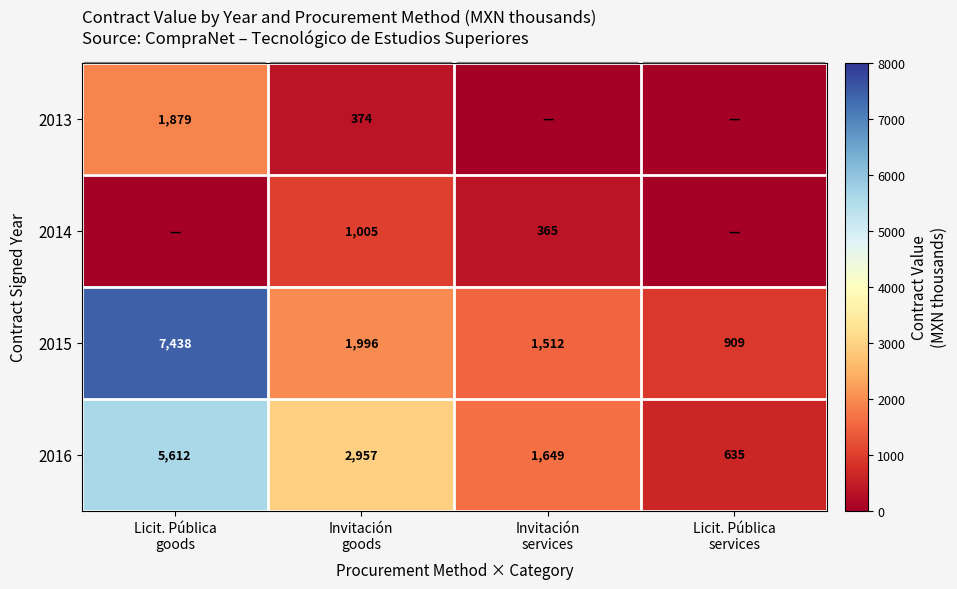

What is the difference between the second highest and minimum values in the 2015 series?

1087